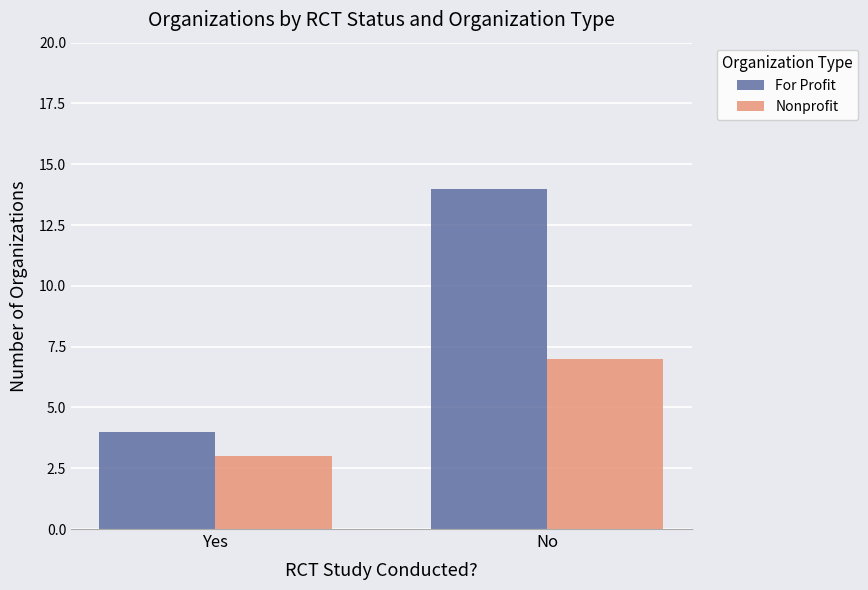

List the series in order of their peak value, highest first.

For Profit, Nonprofit